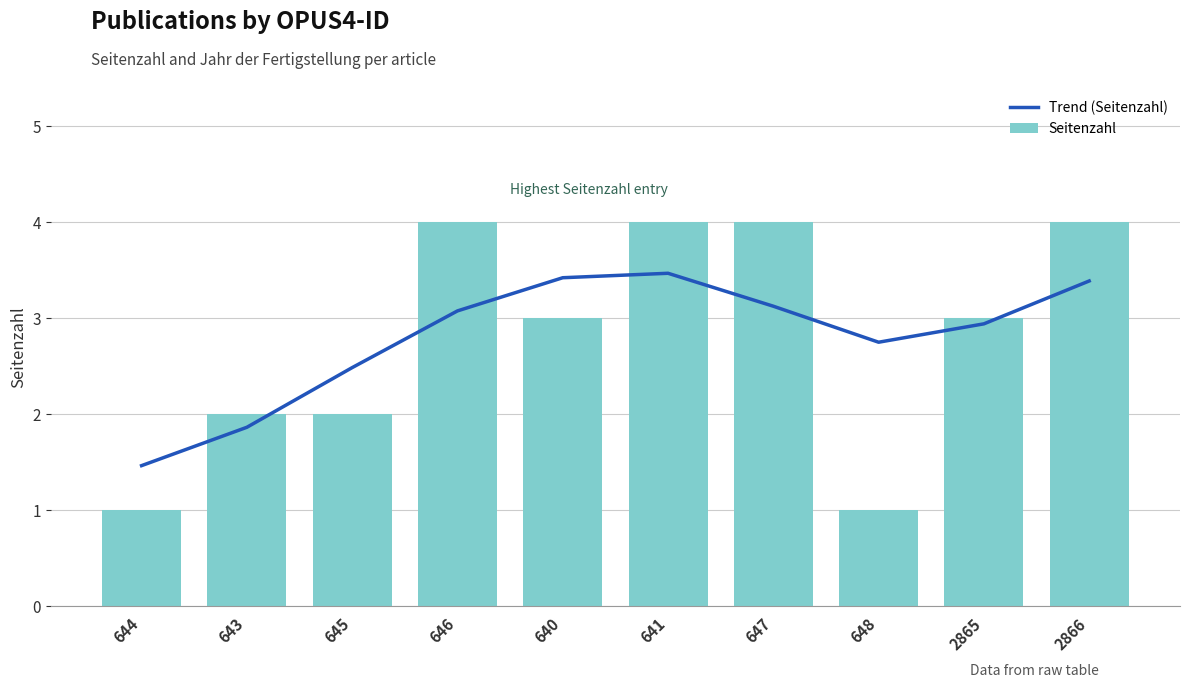

At how many categories does at least one series exceed 3?

5